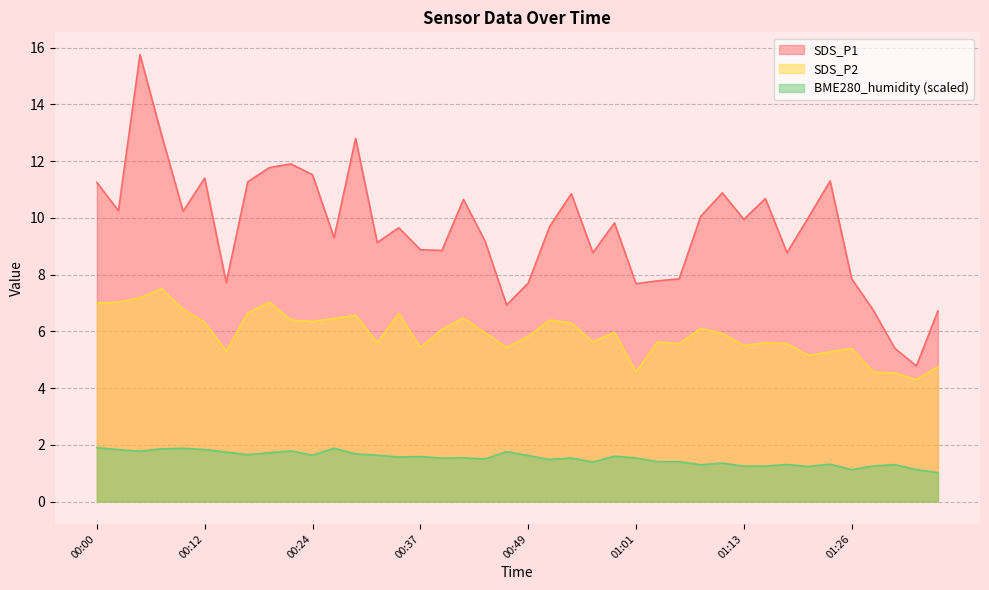

What is the difference between the second highest and minimum values in the SDS_P1 series?

8.1